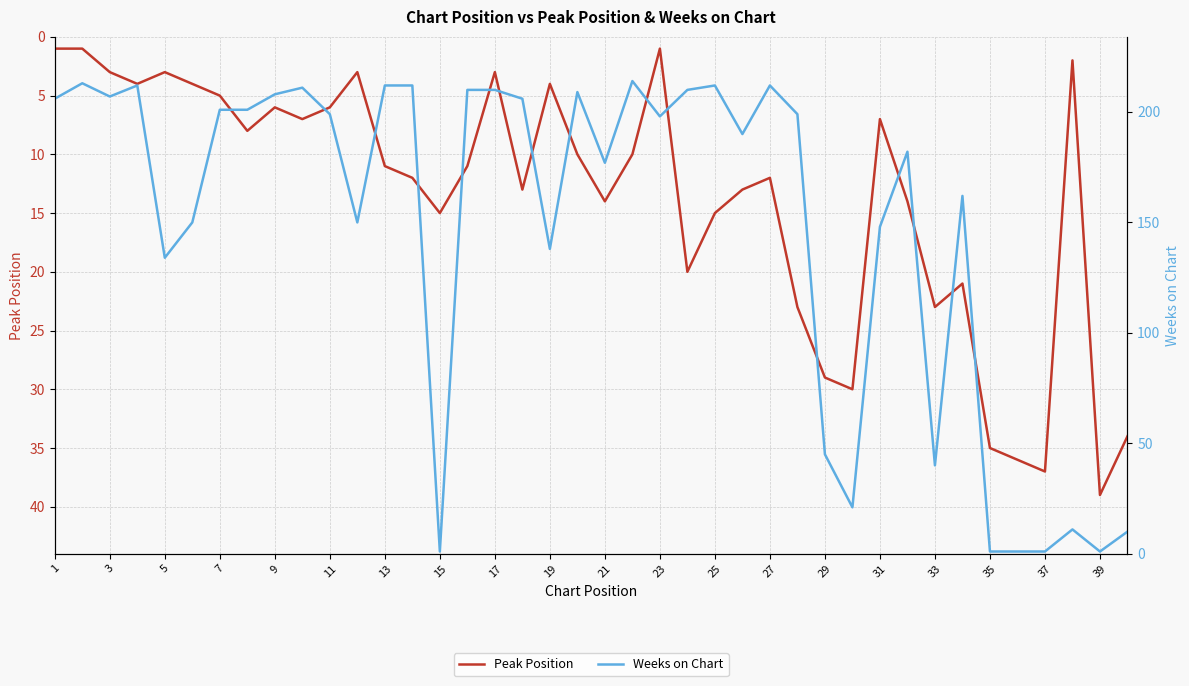

How many data points does each series have?

40